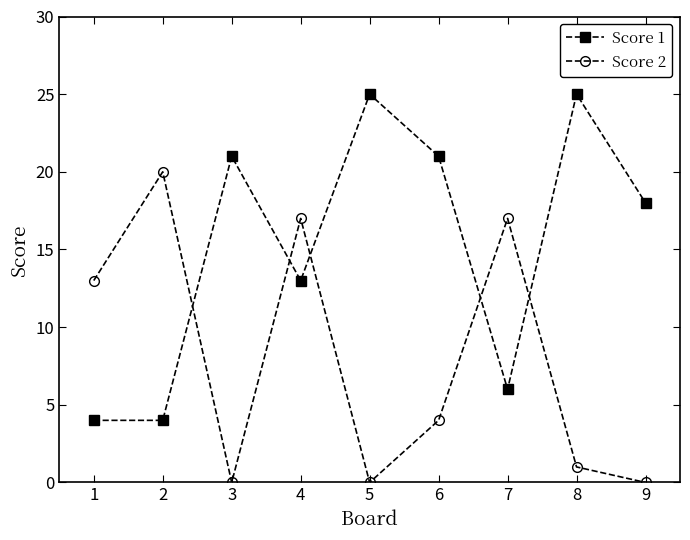

In Score 1, how many points are higher than both neighbors (excluding endpoints)?

3